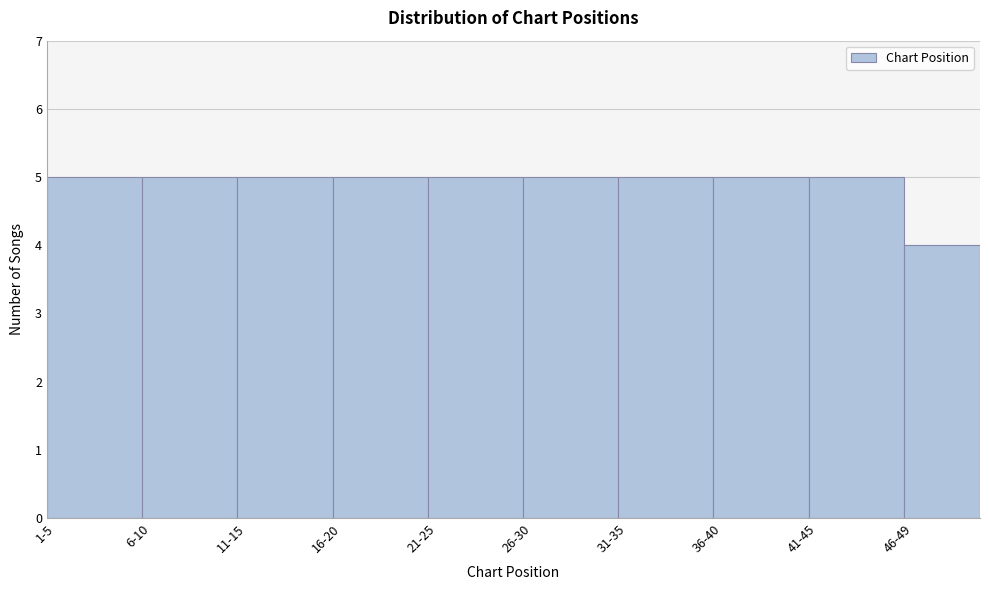

Reading right to left, extract all data points from this chart.

46-49=4	41-45=5	36-40=5	31-35=5	26-30=5	21-25=5	16-20=5	11-15=5	6-10=5	1-5=5